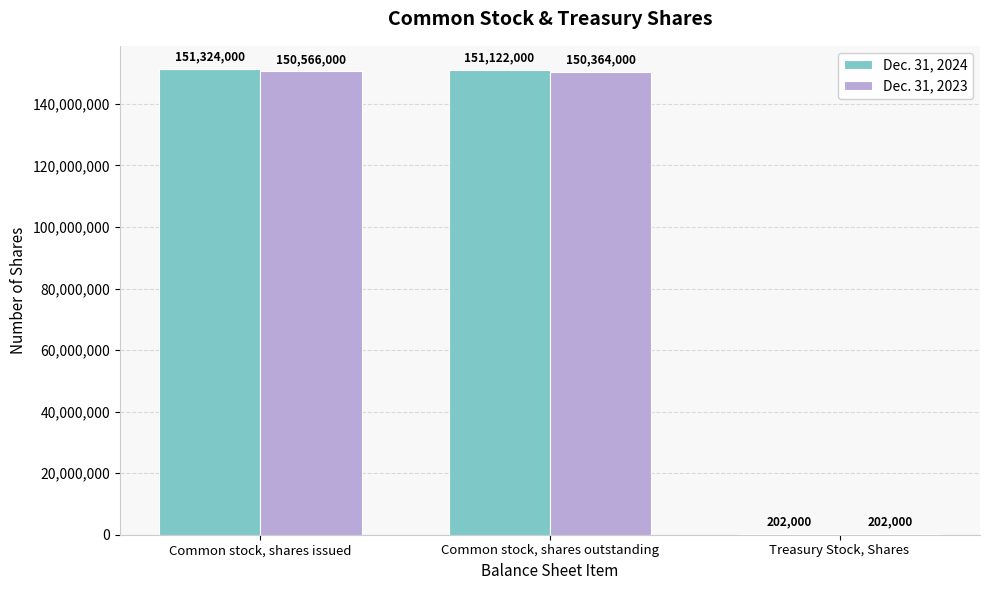

Reading left to right, list all the values displayed in this chart.

Dec. 31, 2024: 151324000	151122000	202000
Dec. 31, 2023: 150566000	150364000	202000